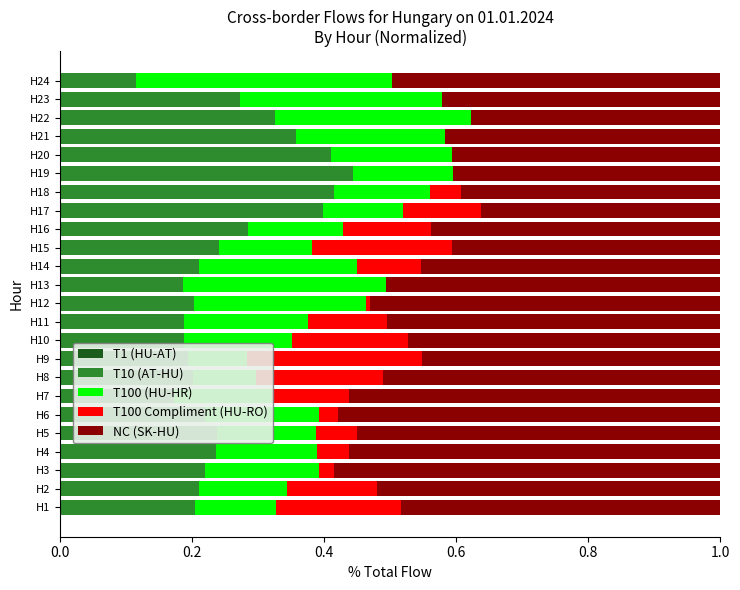

How many data points does each series have?

24